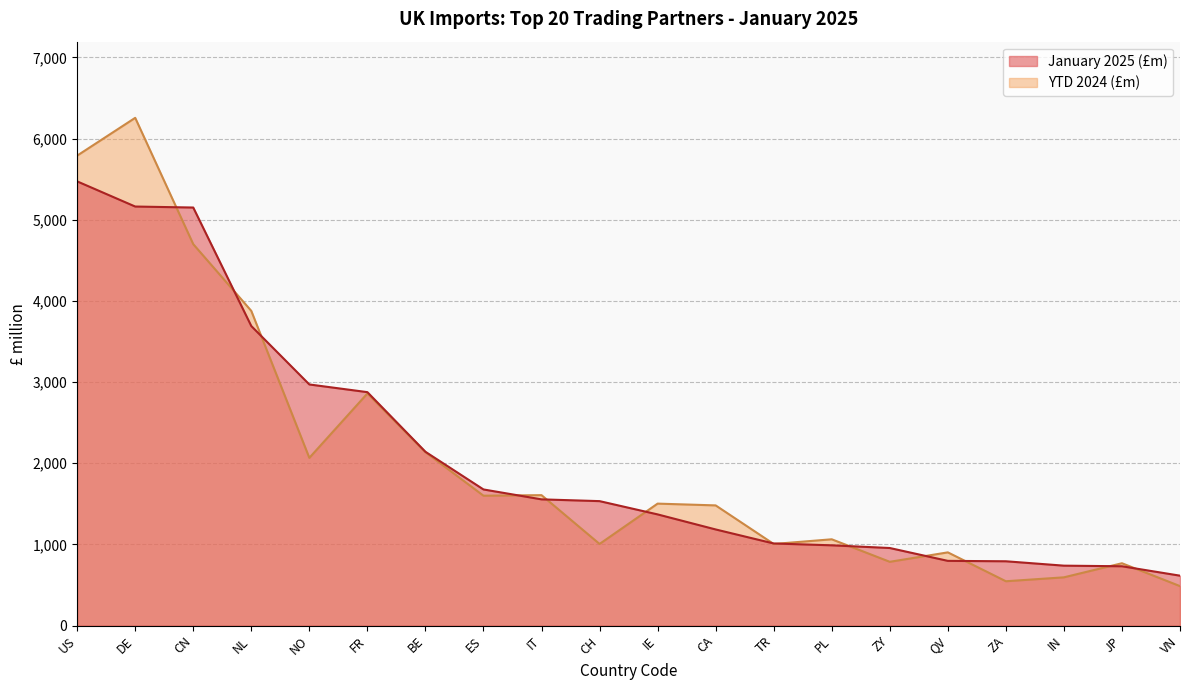

What are all the series names shown in the legend?

January 2025 (£m), YTD 2024 (£m)